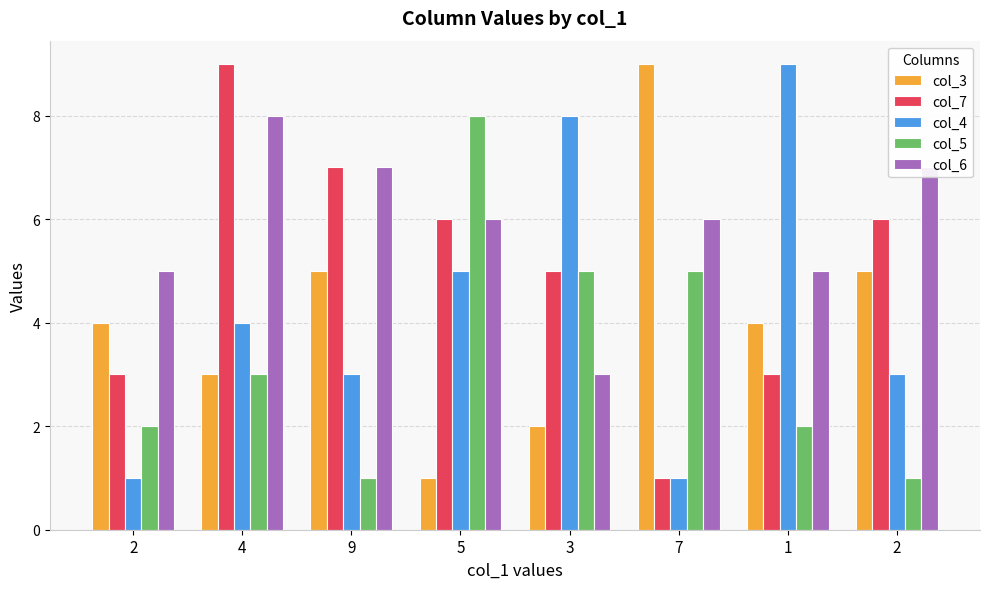

How many distinct data groups are displayed?

5